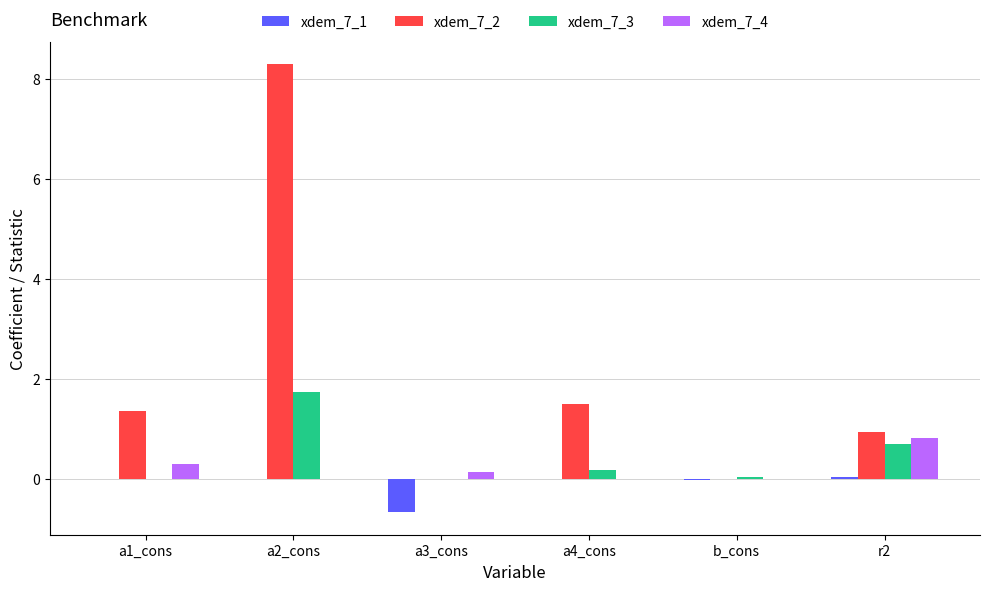

What is the sum of all xdem_7_1 values?

-0.7